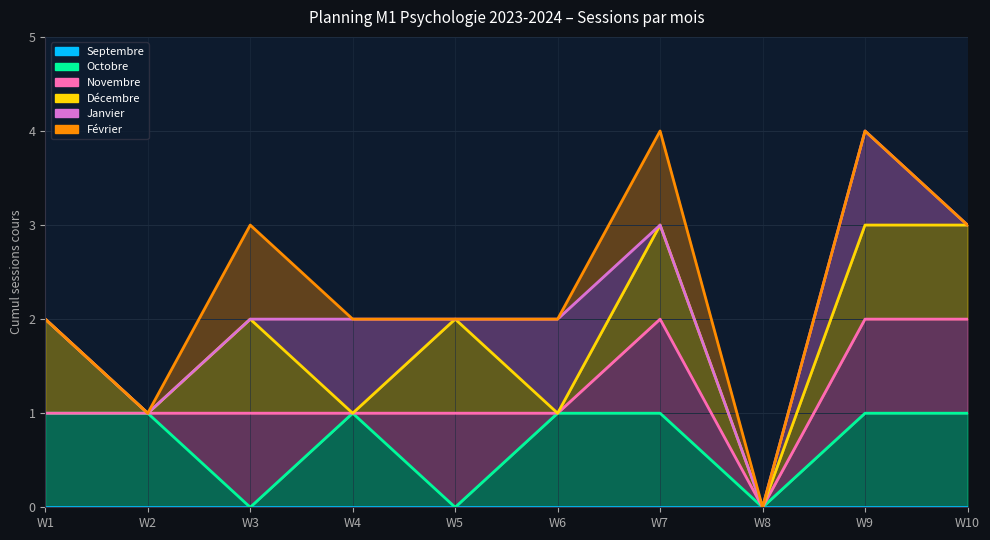

True or false: Octobre has a value of 11 at 6.

False